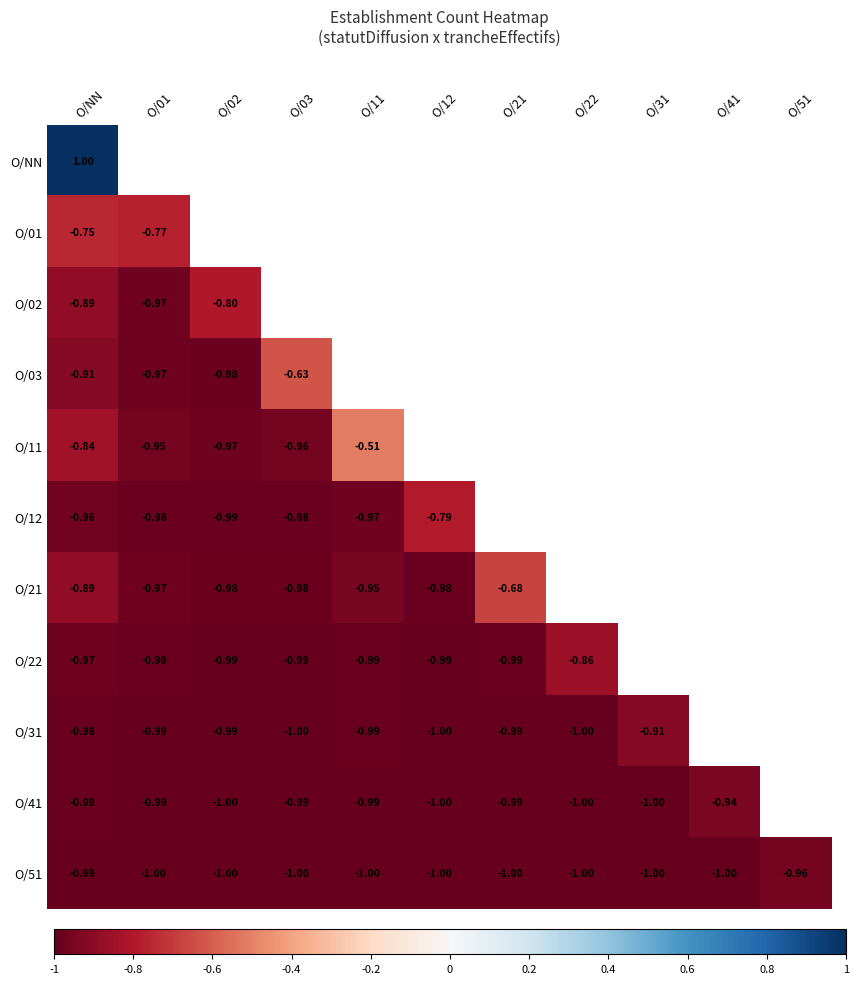

Is the value of O/51 at O/31 greater than the value of O/21 at O/21?

No